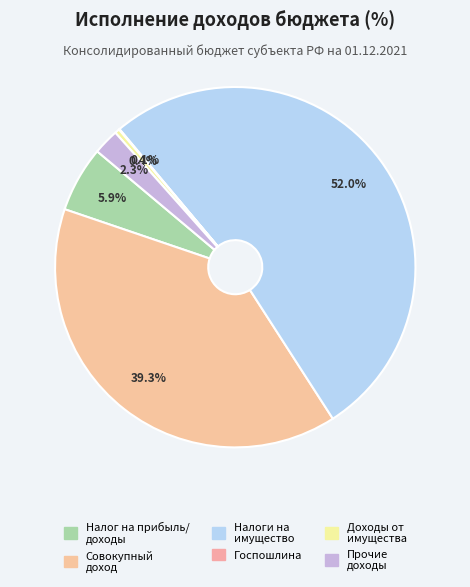

Which slice is the smallest?

ГОСУДАРСТВЕННАЯ ПОШЛИНА